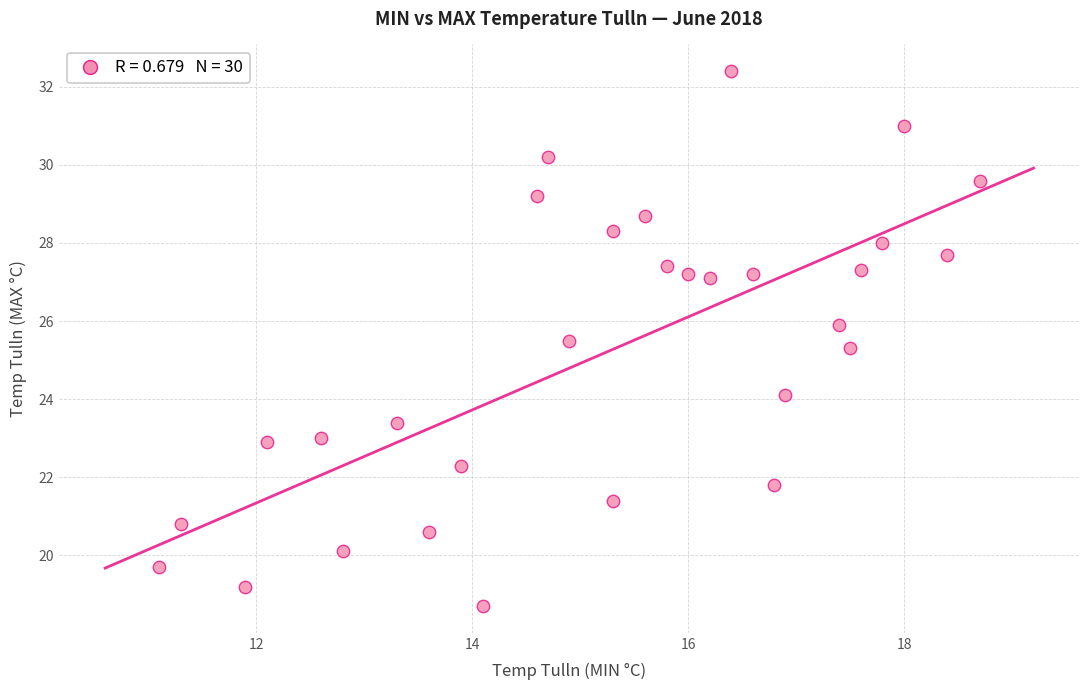

What is the range of Y values (max minus min)?

13.7